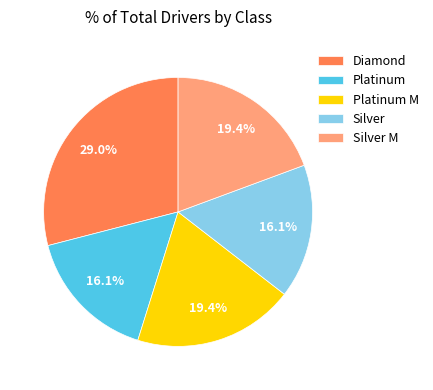

How many segments does this pie chart have?

5